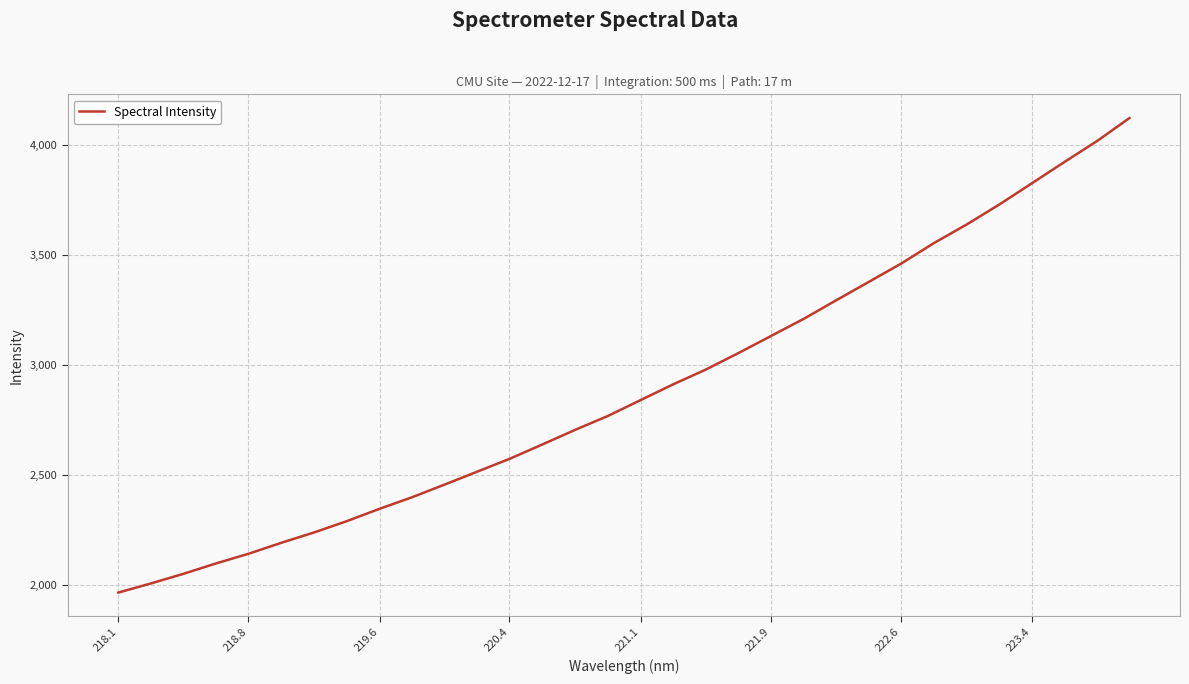

What is the greatest value displayed?

4122.4